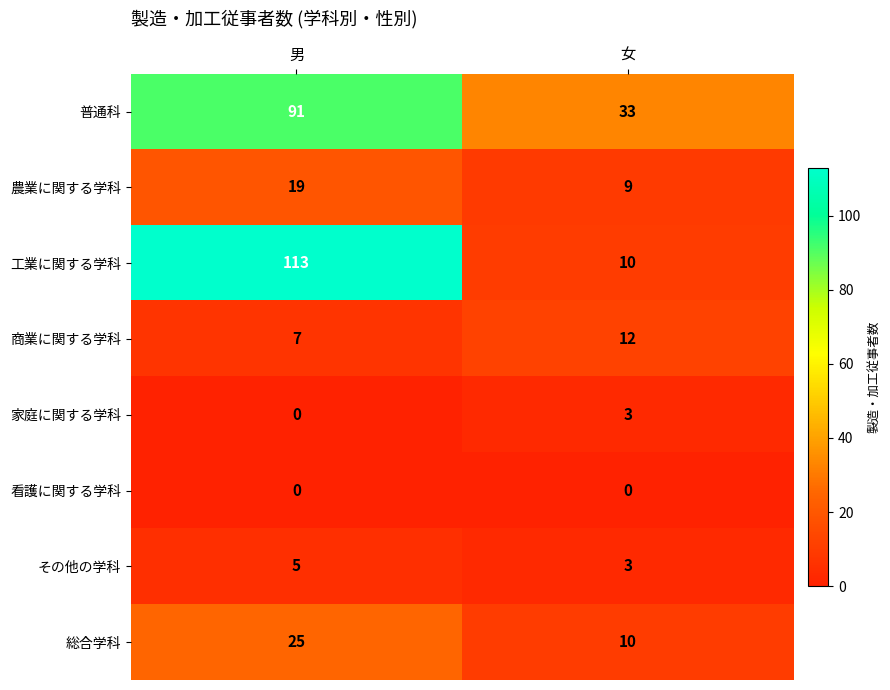

Which series has the largest total across all categories?

普通科